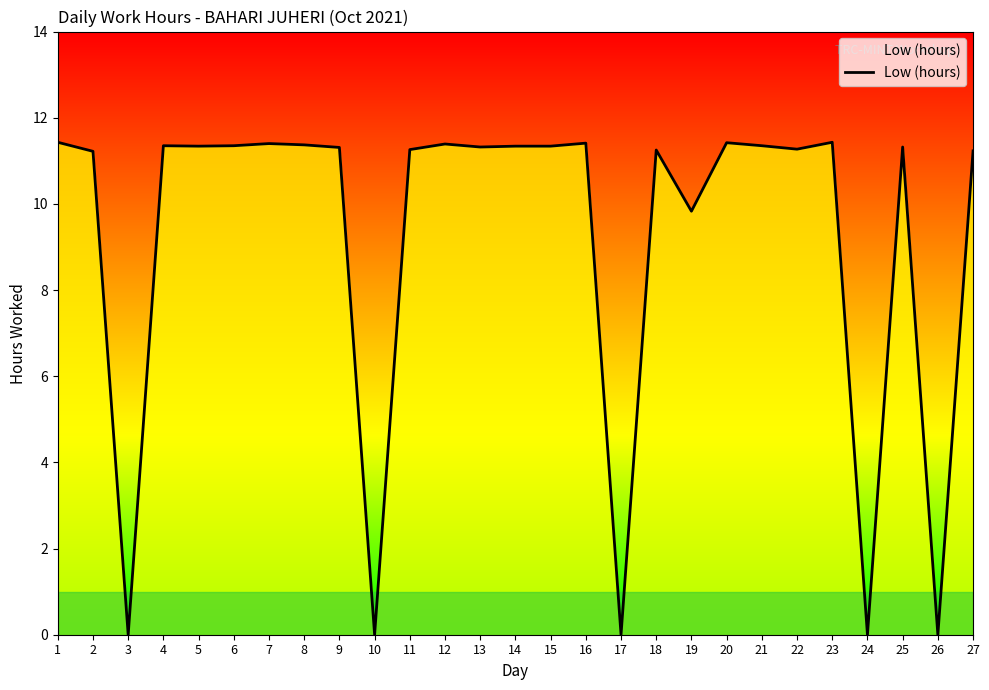

What is the average value?

9.2